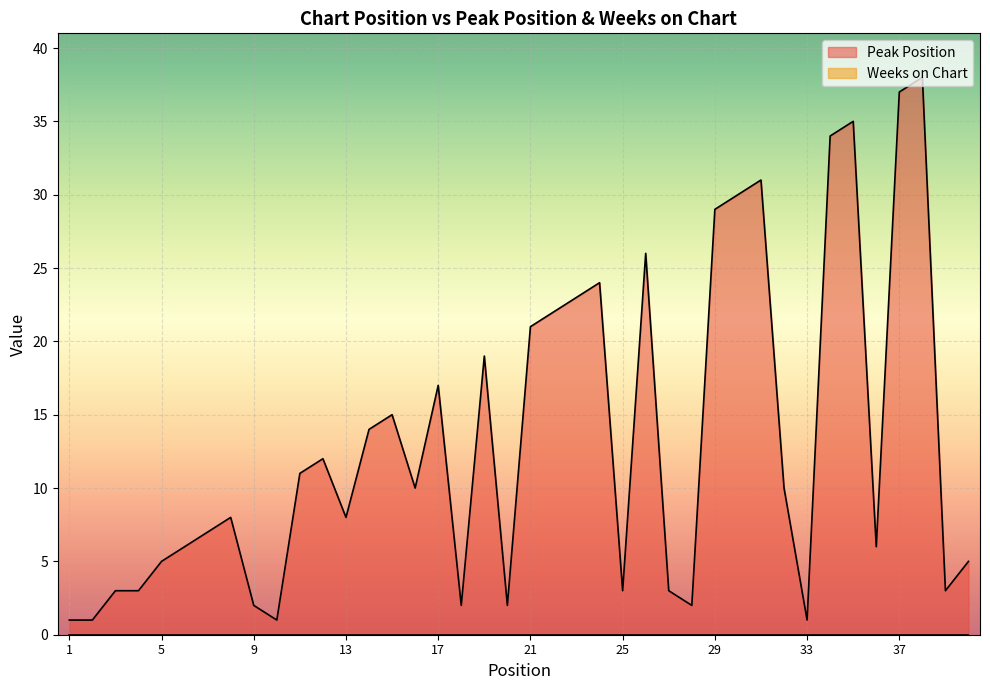

Reading left to right, transcribe all the data shown in this chart.

1	1	3	3	5	6	7	8	2	1	11	12	8	14	15	10	17	2	19	2	21	22	23	24	3	26	3	2	29	30	31	10	1	34	35	6	37	38	3	5